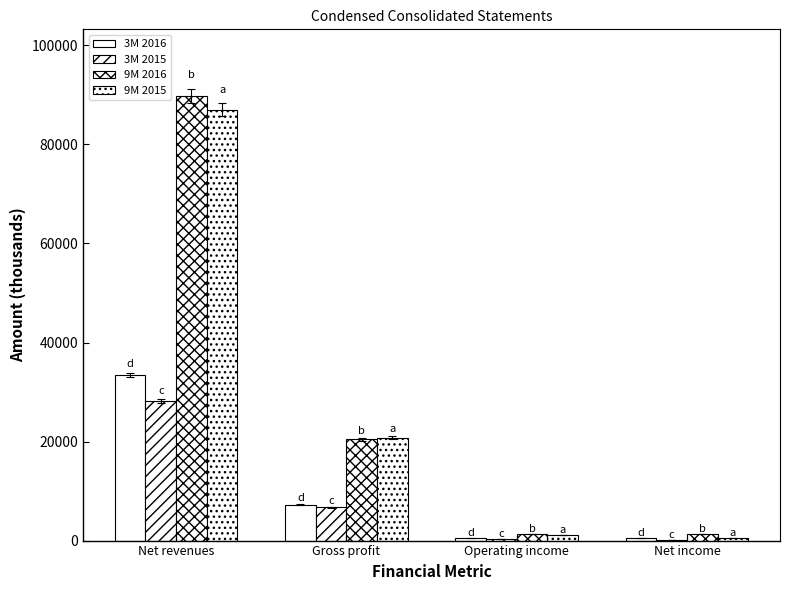

Are the bars horizontal?

No